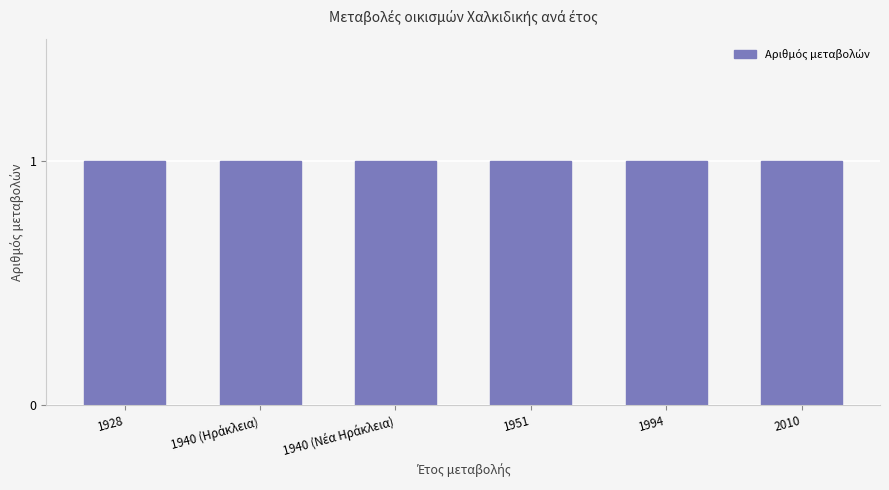

What is the label of the 1st bar from the right?

2010